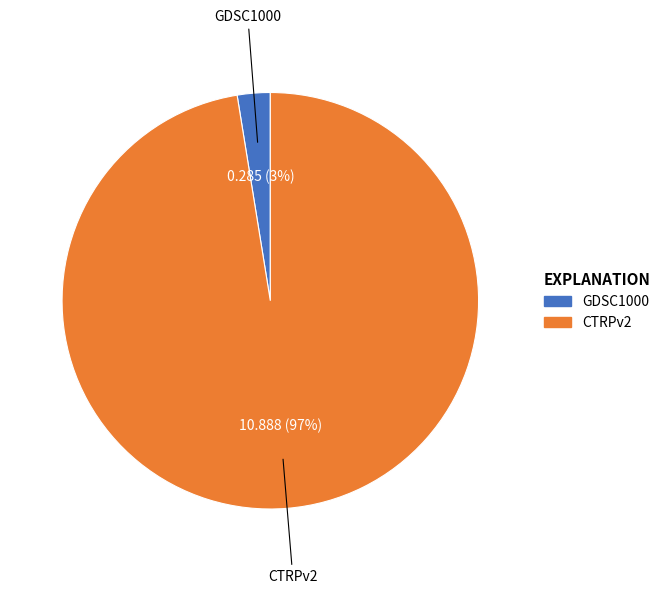

True or false: CTRPv2 accounts for 97% of the total.

True